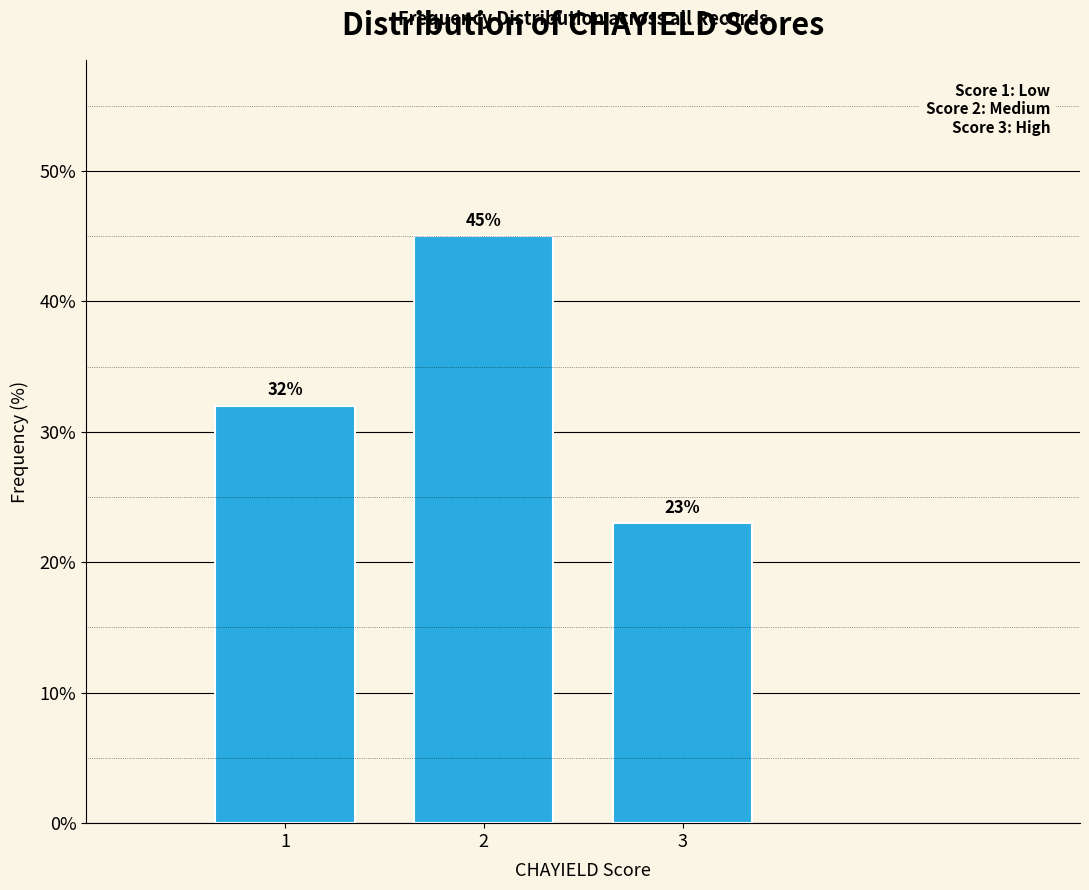

Reading left to right, extract all data points from this chart.

32	45	23